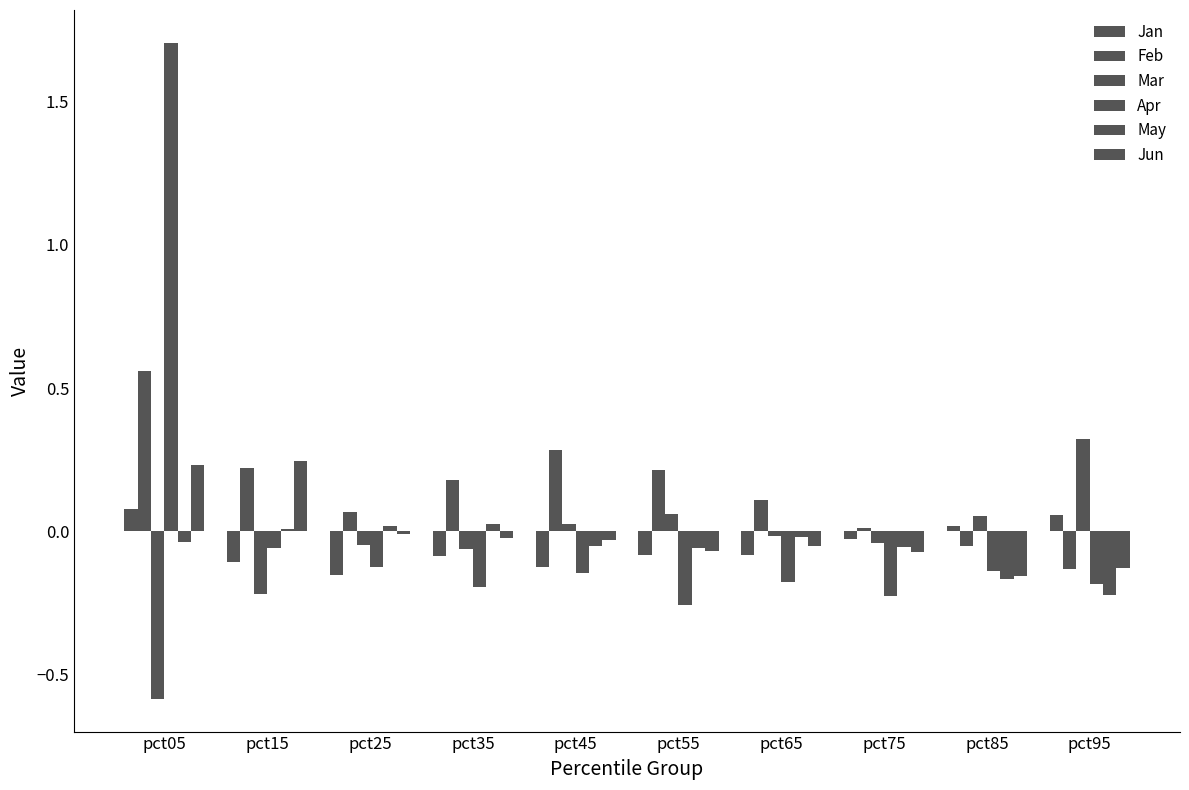

Which series has the largest total across all categories?

Feb